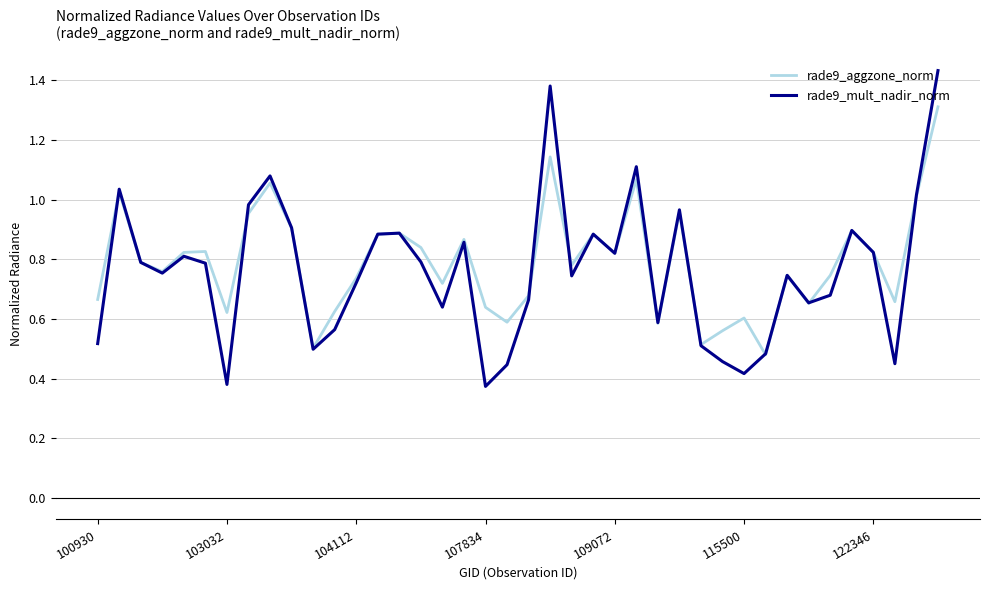

True or false: rade9_mult_nadir_norm and rade9_aggzone_norm intersect in this chart.

True